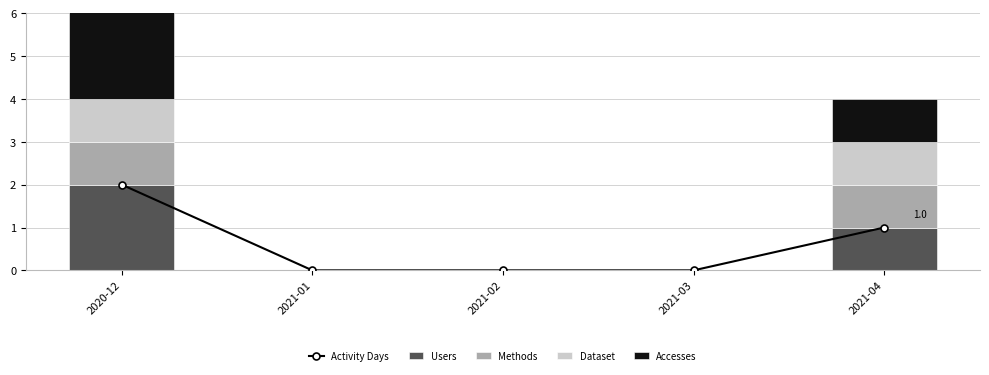

Which category has the highest value across all series?

2020-12